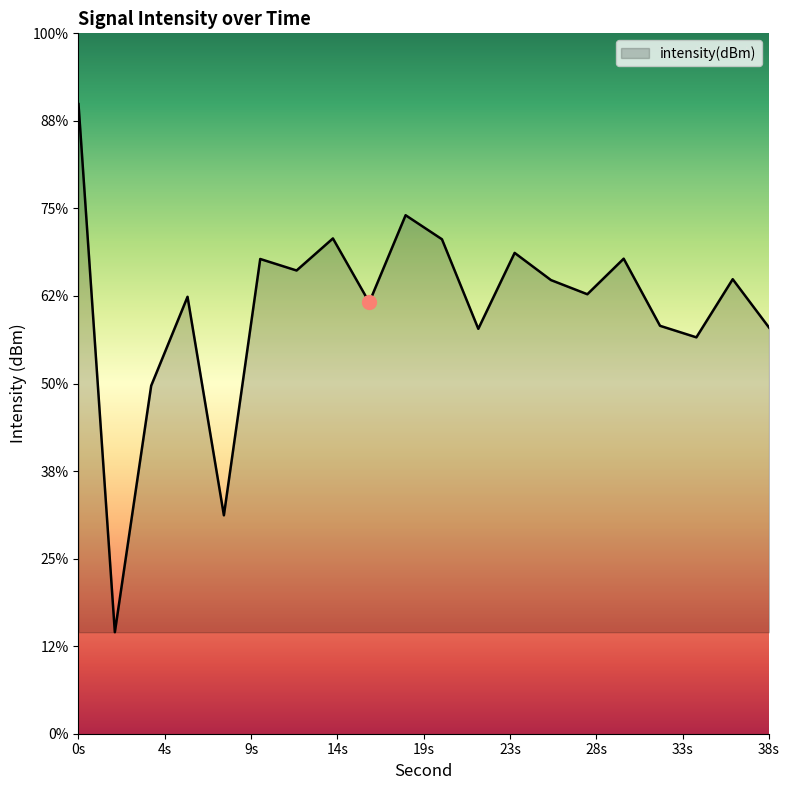

Reading left to right, extract all data points from this chart.

-119.0	-149.2	-135.1	-130.0	-142.5	-127.9	-128.5	-126.7	-130.4	-125.4	-126.8	-131.9	-127.5	-129.1	-129.9	-127.9	-131.7	-132.4	-129.0	-131.8